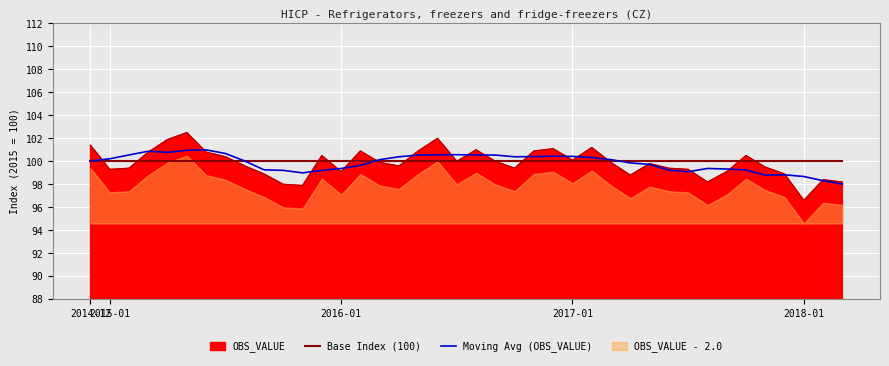

Which has a higher value, 28 or 15?

28